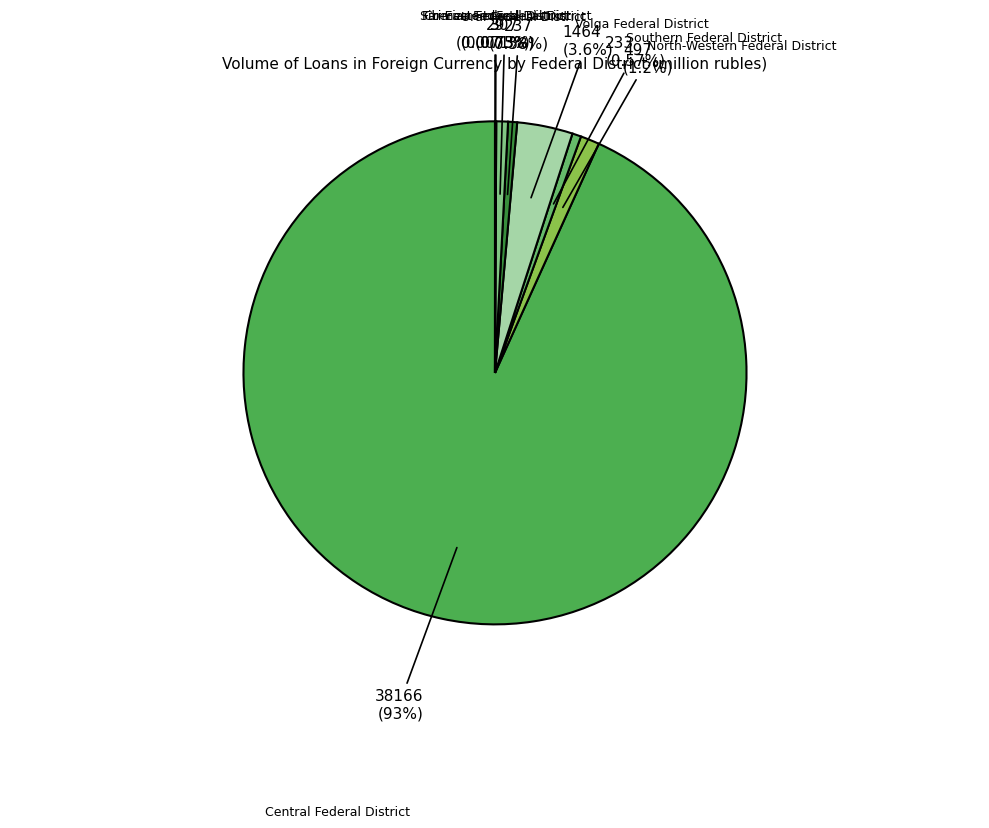

Between Central Federal District and Southern Federal District, which is larger?

Central Federal District